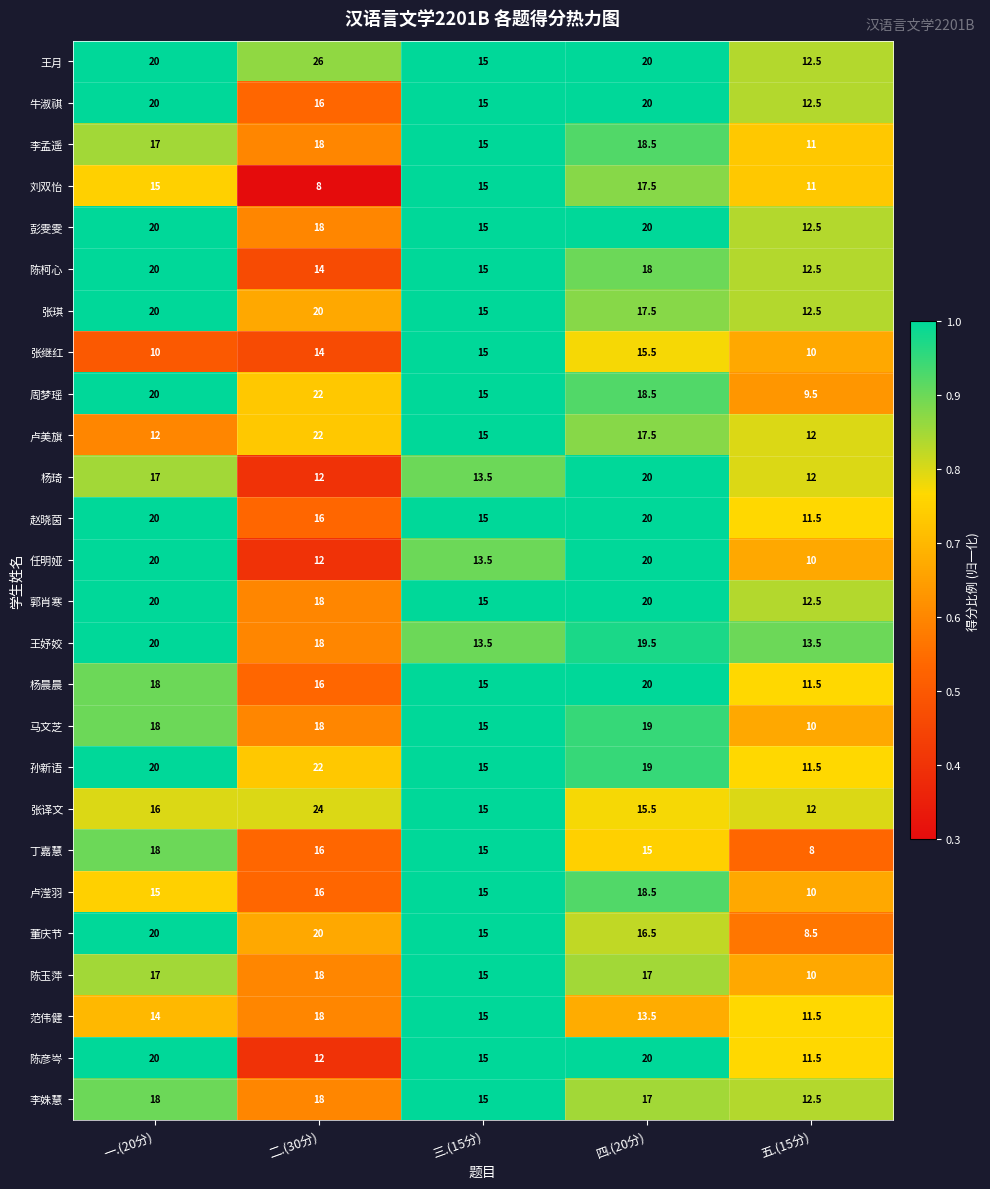

What is the maximum value shown in the chart?

26.0